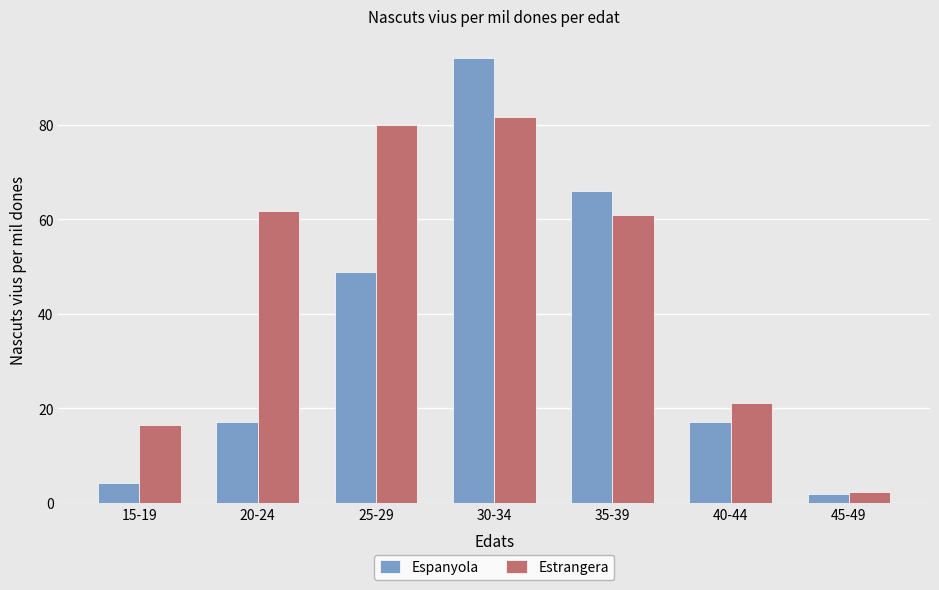

Where is Espanyola nearest to the value 47?

25-29